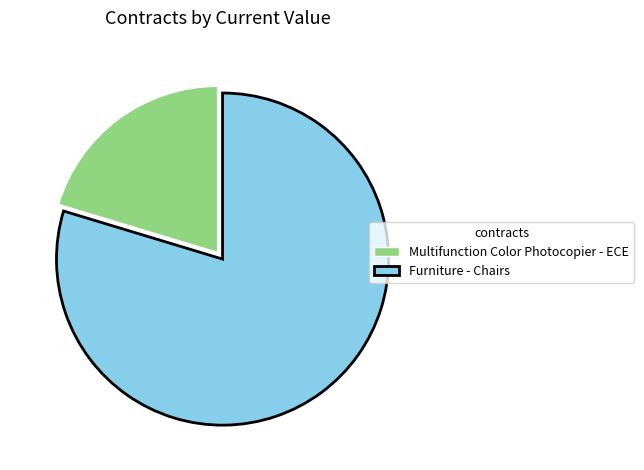

What is the ratio of the value at Multifunction Color Photocopier - ECE to the value at Furniture - Chairs?

0.3